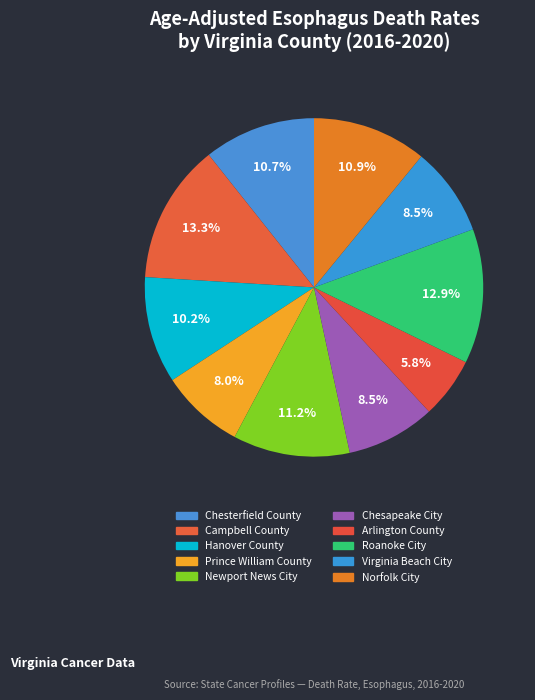

Approximately how many times larger is the value at Arlington County compared to Roanoke City?

0.5